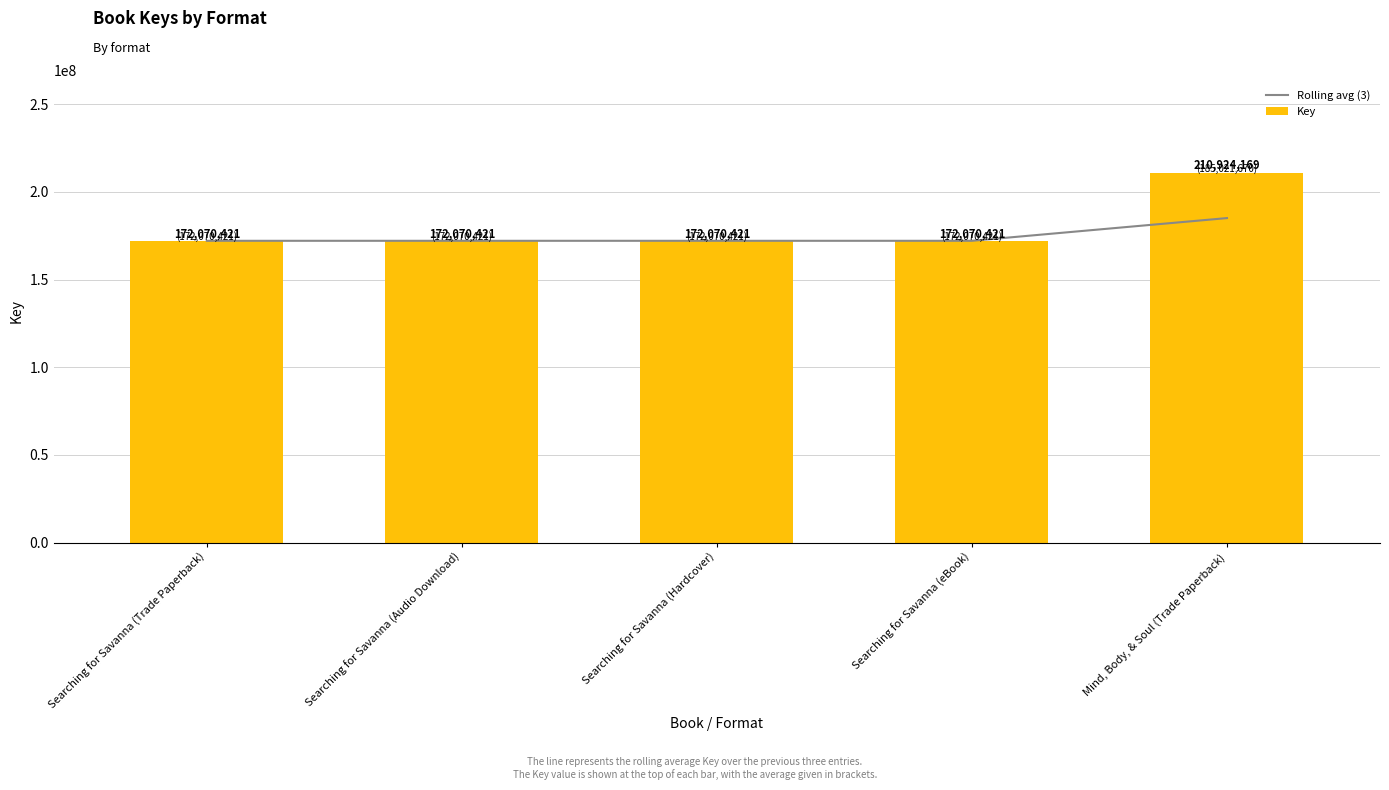

Rank the series at Searching for Savanna (Hardcover) from highest to lowest value.

Rolling avg (3), Key